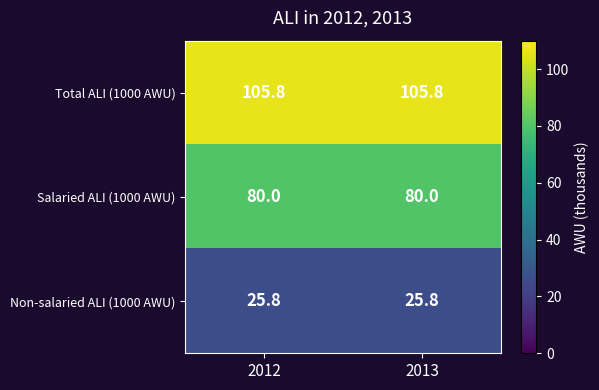

Is it true that Total ALI (1000 AWU) equals 56.6 at 2013?

False